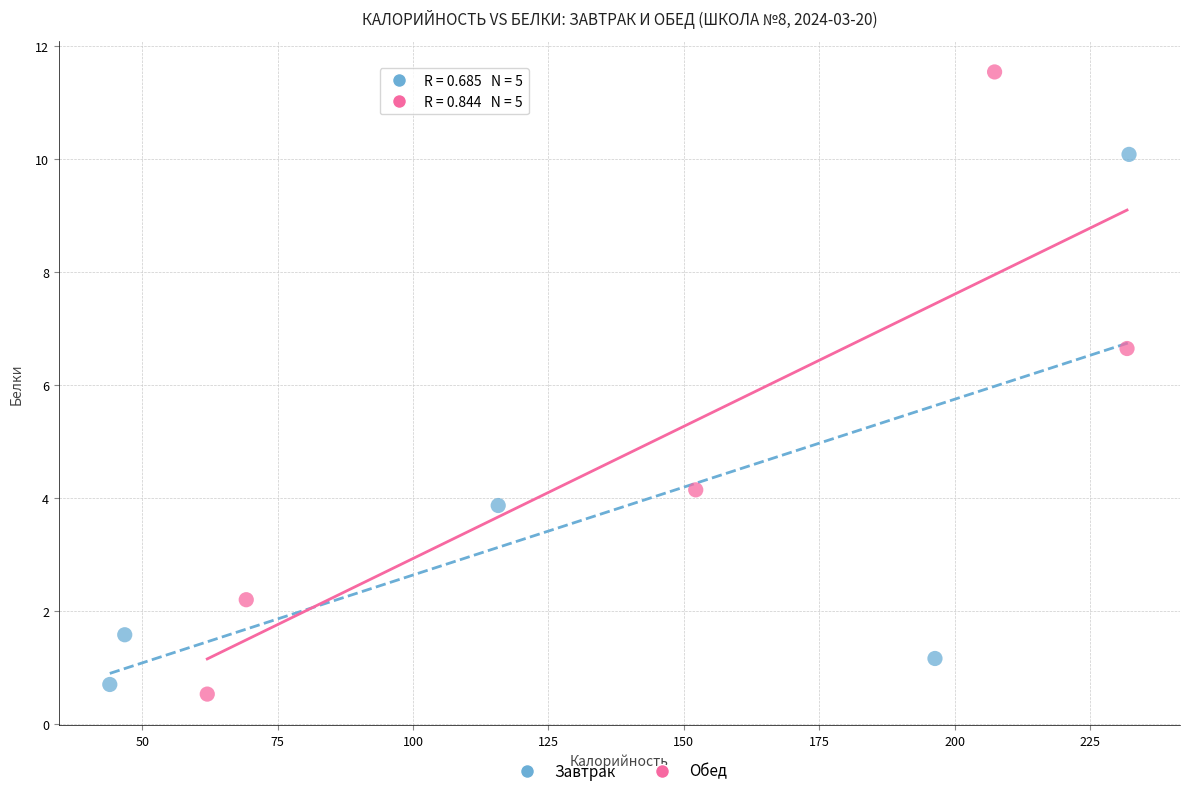

What are all the series names shown in the legend?

Завтрак, Обед